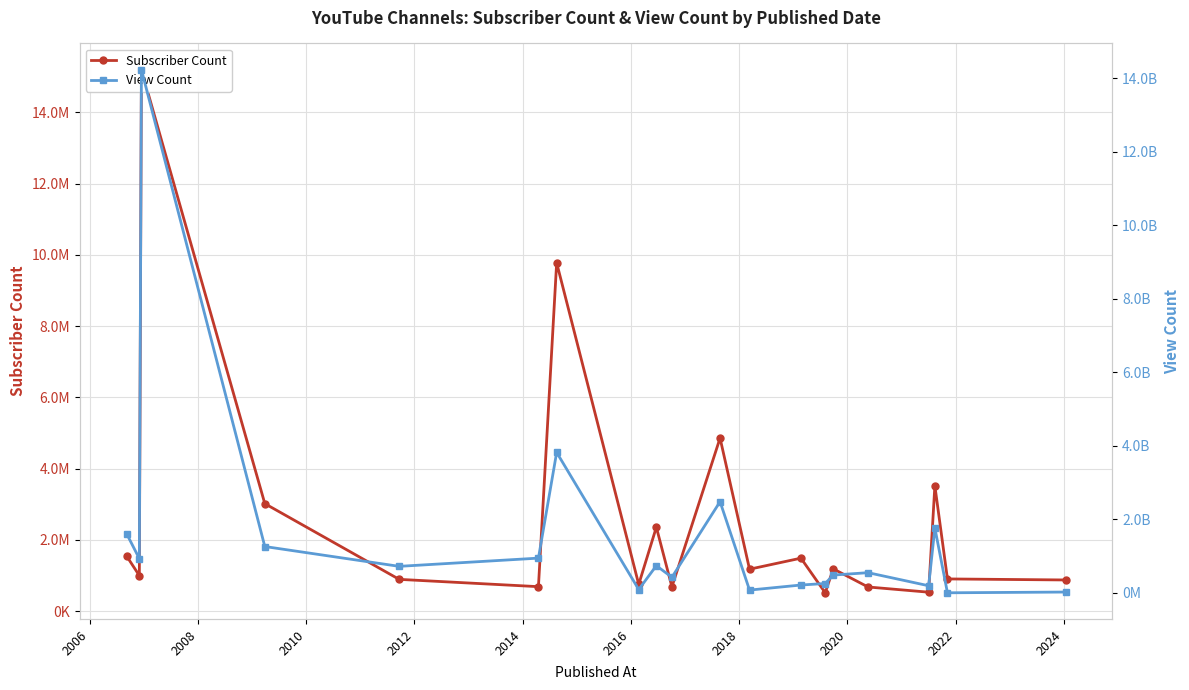

How many interior local valleys does the Subscriber Count series have?

7